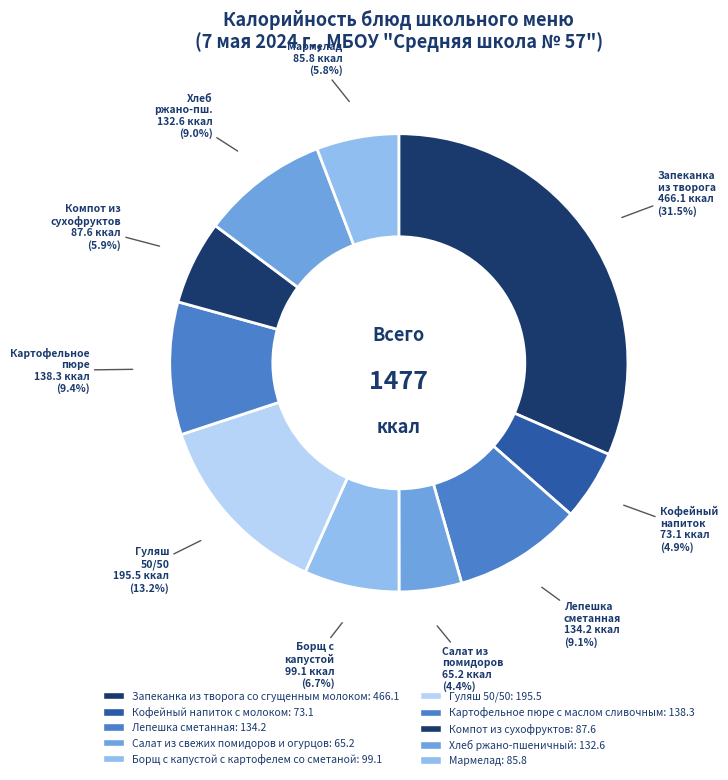

What percentage is NOT represented by Салат из свежих помидоров и огурцов?

95.6%